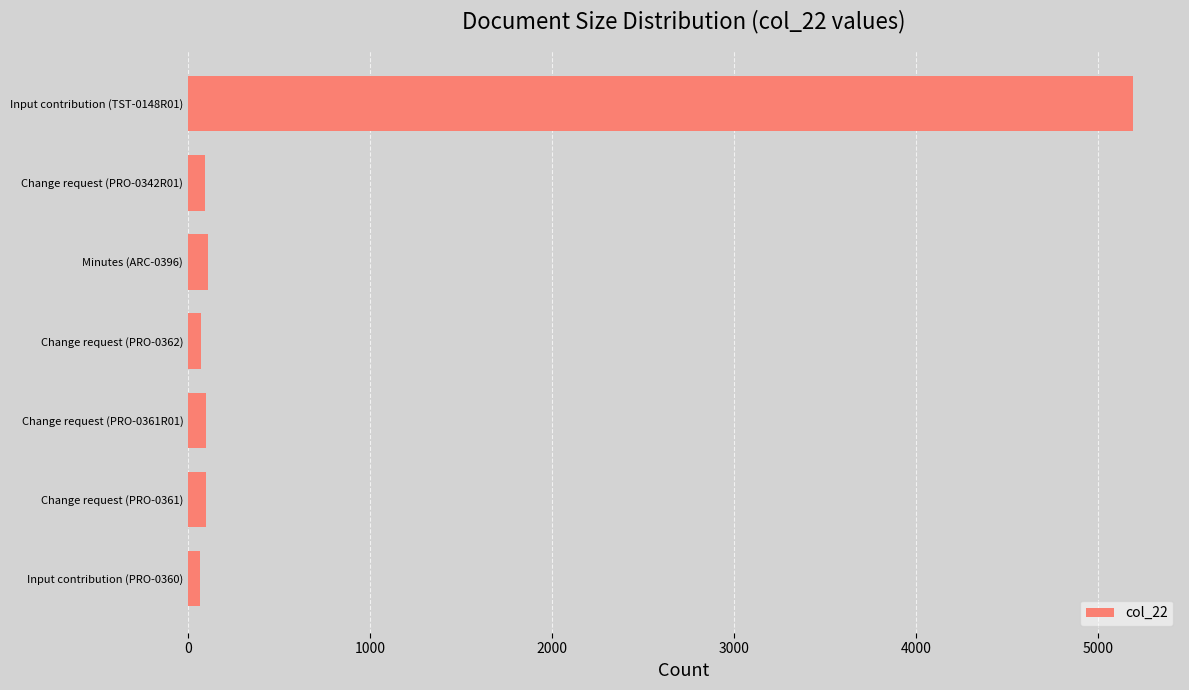

How many data points are less than 99?

3